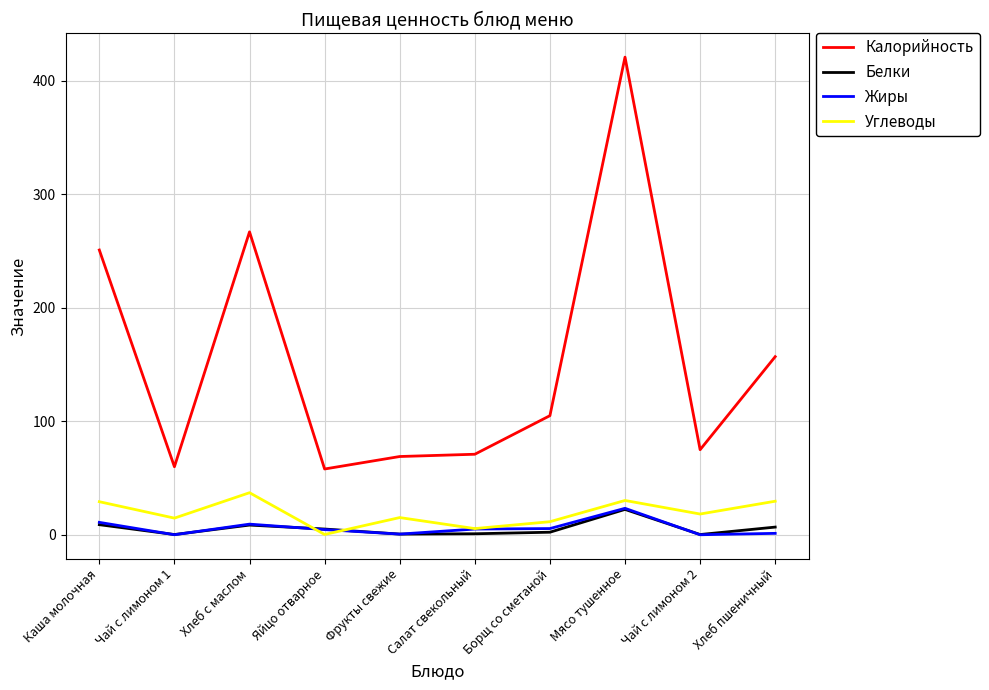

Between which two adjacent categories do Углеводы and Жиры first intersect?

Хлеб с маслом and Яйцо отварное